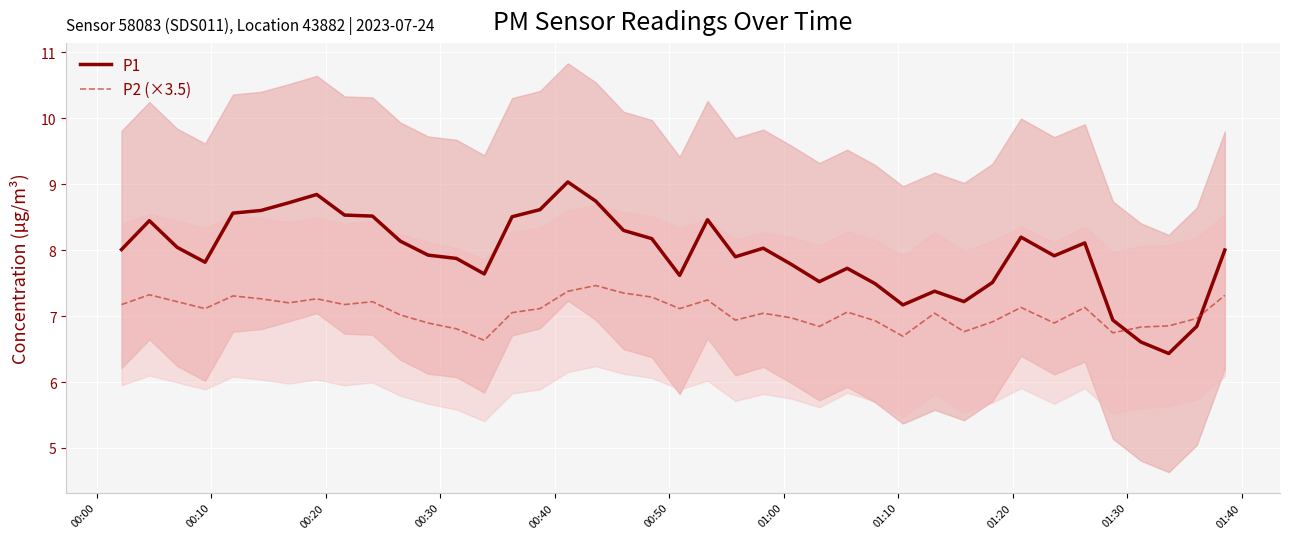

How many intersections are there between P2 (×3.5) and P1?

2